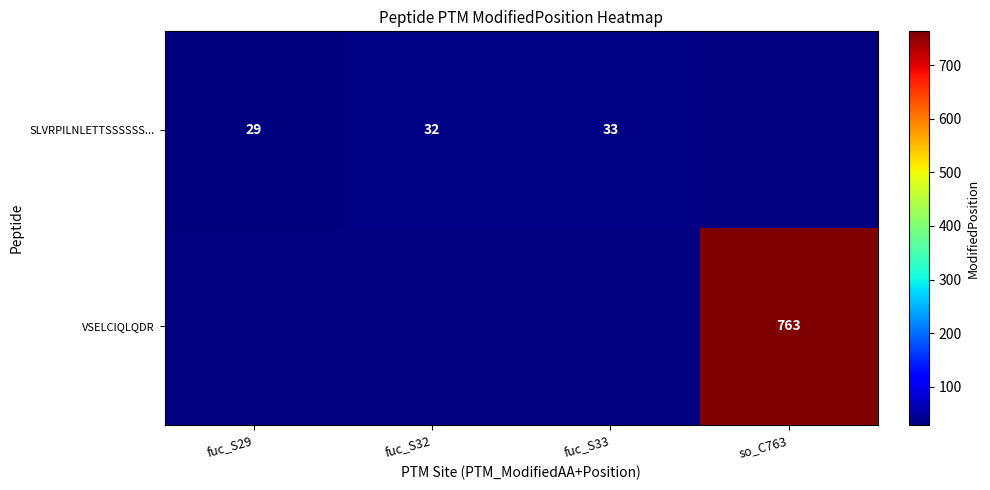

Which category has the highest value across all series?

so_C763